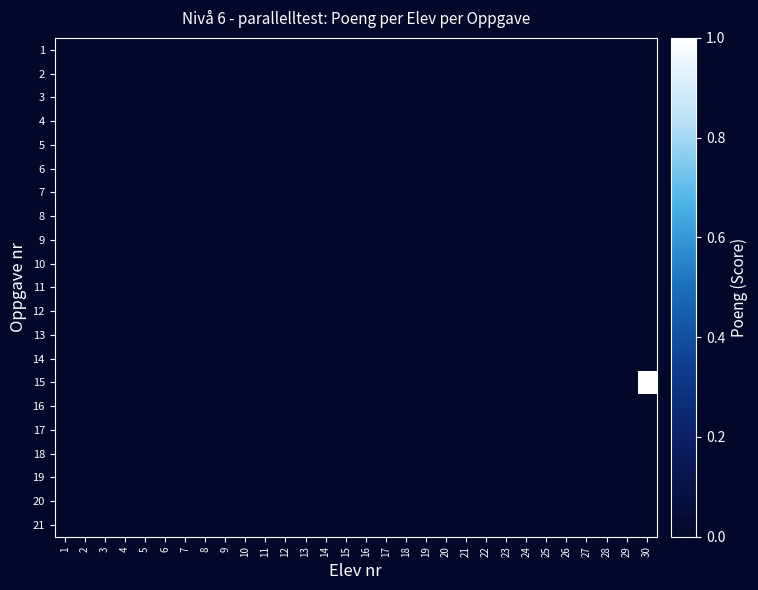

Reading left to right, extract all data points from this chart.

1: 1=0	2=0	3=0	4=0	5=0	6=0	7=0	8=0	9=0	10=0	11=0	12=0	13=0	14=0	15=0	16=0	17=0	18=0	19=0	20=0	21=0	22=0	23=0	24=0	25=0	26=0	27=0	28=0	29=0	30=0
2: 1=0	2=0	3=0	4=0	5=0	6=0	7=0	8=0	9=0	10=0	11=0	12=0	13=0	14=0	15=0	16=0	17=0	18=0	19=0	20=0	21=0	22=0	23=0	24=0	25=0	26=0	27=0	28=0	29=0	30=0
3: 1=0	2=0	3=0	4=0	5=0	6=0	7=0	8=0	9=0	10=0	11=0	12=0	13=0	14=0	15=0	16=0	17=0	18=0	19=0	20=0	21=0	22=0	23=0	24=0	25=0	26=0	27=0	28=0	29=0	30=0
4: 1=0	2=0	3=0	4=0	5=0	6=0	7=0	8=0	9=0	10=0	11=0	12=0	13=0	14=0	15=0	16=0	17=0	18=0	19=0	20=0	21=0	22=0	23=0	24=0	25=0	26=0	27=0	28=0	29=0	30=0
5: 1=0	2=0	3=0	4=0	5=0	6=0	7=0	8=0	9=0	10=0	11=0	12=0	13=0	14=0	15=0	16=0	17=0	18=0	19=0	20=0	21=0	22=0	23=0	24=0	25=0	26=0	27=0	28=0	29=0	30=0
6: 1=0	2=0	3=0	4=0	5=0	6=0	7=0	8=0	9=0	10=0	11=0	12=0	13=0	14=0	15=0	16=0	17=0	18=0	19=0	20=0	21=0	22=0	23=0	24=0	25=0	26=0	27=0	28=0	29=0	30=0
7: 1=0	2=0	3=0	4=0	5=0	6=0	7=0	8=0	9=0	10=0	11=0	12=0	13=0	14=0	15=0	16=0	17=0	18=0	19=0	20=0	21=0	22=0	23=0	24=0	25=0	26=0	27=0	28=0	29=0	30=0
8: 1=0	2=0	3=0	4=0	5=0	6=0	7=0	8=0	9=0	10=0	11=0	12=0	13=0	14=0	15=0	16=0	17=0	18=0	19=0	20=0	21=0	22=0	23=0	24=0	25=0	26=0	27=0	28=0	29=0	30=0
9: 1=0	2=0	3=0	4=0	5=0	6=0	7=0	8=0	9=0	10=0	11=0	12=0	13=0	14=0	15=0	16=0	17=0	18=0	19=0	20=0	21=0	22=0	23=0	24=0	25=0	26=0	27=0	28=0	29=0	30=0
10: 1=0	2=0	3=0	4=0	5=0	6=0	7=0	8=0	9=0	10=0	11=0	12=0	13=0	14=0	15=0	16=0	17=0	18=0	19=0	20=0	21=0	22=0	23=0	24=0	25=0	26=0	27=0	28=0	29=0	30=0
11: 1=0	2=0	3=0	4=0	5=0	6=0	7=0	8=0	9=0	10=0	11=0	12=0	13=0	14=0	15=0	16=0	17=0	18=0	19=0	20=0	21=0	22=0	23=0	24=0	25=0	26=0	27=0	28=0	29=0	30=0
12: 1=0	2=0	3=0	4=0	5=0	6=0	7=0	8=0	9=0	10=0	11=0	12=0	13=0	14=0	15=0	16=0	17=0	18=0	19=0	20=0	21=0	22=0	23=0	24=0	25=0	26=0	27=0	28=0	29=0	30=0
13: 1=0	2=0	3=0	4=0	5=0	6=0	7=0	8=0	9=0	10=0	11=0	12=0	13=0	14=0	15=0	16=0	17=0	18=0	19=0	20=0	21=0	22=0	23=0	24=0	25=0	26=0	27=0	28=0	29=0	30=0
14: 1=0	2=0	3=0	4=0	5=0	6=0	7=0	8=0	9=0	10=0	11=0	12=0	13=0	14=0	15=0	16=0	17=0	18=0	19=0	20=0	21=0	22=0	23=0	24=0	25=0	26=0	27=0	28=0	29=0	30=0
15: 1=0	2=0	3=0	4=0	5=0	6=0	7=0	8=0	9=0	10=0	11=0	12=0	13=0	14=0	15=0	16=0	17=0	18=0	19=0	20=0	21=0	22=0	23=0	24=0	25=0	26=0	27=0	28=0	29=0	30=1
16: 1=0	2=0	3=0	4=0	5=0	6=0	7=0	8=0	9=0	10=0	11=0	12=0	13=0	14=0	15=0	16=0	17=0	18=0	19=0	20=0	21=0	22=0	23=0	24=0	25=0	26=0	27=0	28=0	29=0	30=0
17: 1=0	2=0	3=0	4=0	5=0	6=0	7=0	8=0	9=0	10=0	11=0	12=0	13=0	14=0	15=0	16=0	17=0	18=0	19=0	20=0	21=0	22=0	23=0	24=0	25=0	26=0	27=0	28=0	29=0	30=0
18: 1=0	2=0	3=0	4=0	5=0	6=0	7=0	8=0	9=0	10=0	11=0	12=0	13=0	14=0	15=0	16=0	17=0	18=0	19=0	20=0	21=0	22=0	23=0	24=0	25=0	26=0	27=0	28=0	29=0	30=0
19: 1=0	2=0	3=0	4=0	5=0	6=0	7=0	8=0	9=0	10=0	11=0	12=0	13=0	14=0	15=0	16=0	17=0	18=0	19=0	20=0	21=0	22=0	23=0	24=0	25=0	26=0	27=0	28=0	29=0	30=0
20: 1=0	2=0	3=0	4=0	5=0	6=0	7=0	8=0	9=0	10=0	11=0	12=0	13=0	14=0	15=0	16=0	17=0	18=0	19=0	20=0	21=0	22=0	23=0	24=0	25=0	26=0	27=0	28=0	29=0	30=0
21: 1=0	2=0	3=0	4=0	5=0	6=0	7=0	8=0	9=0	10=0	11=0	12=0	13=0	14=0	15=0	16=0	17=0	18=0	19=0	20=0	21=0	22=0	23=0	24=0	25=0	26=0	27=0	28=0	29=0	30=0